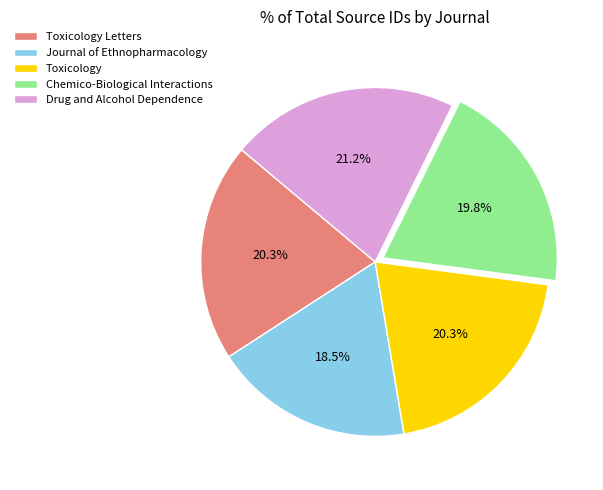

Between Journal of Ethnopharmacology and Toxicology, which is larger?

Toxicology